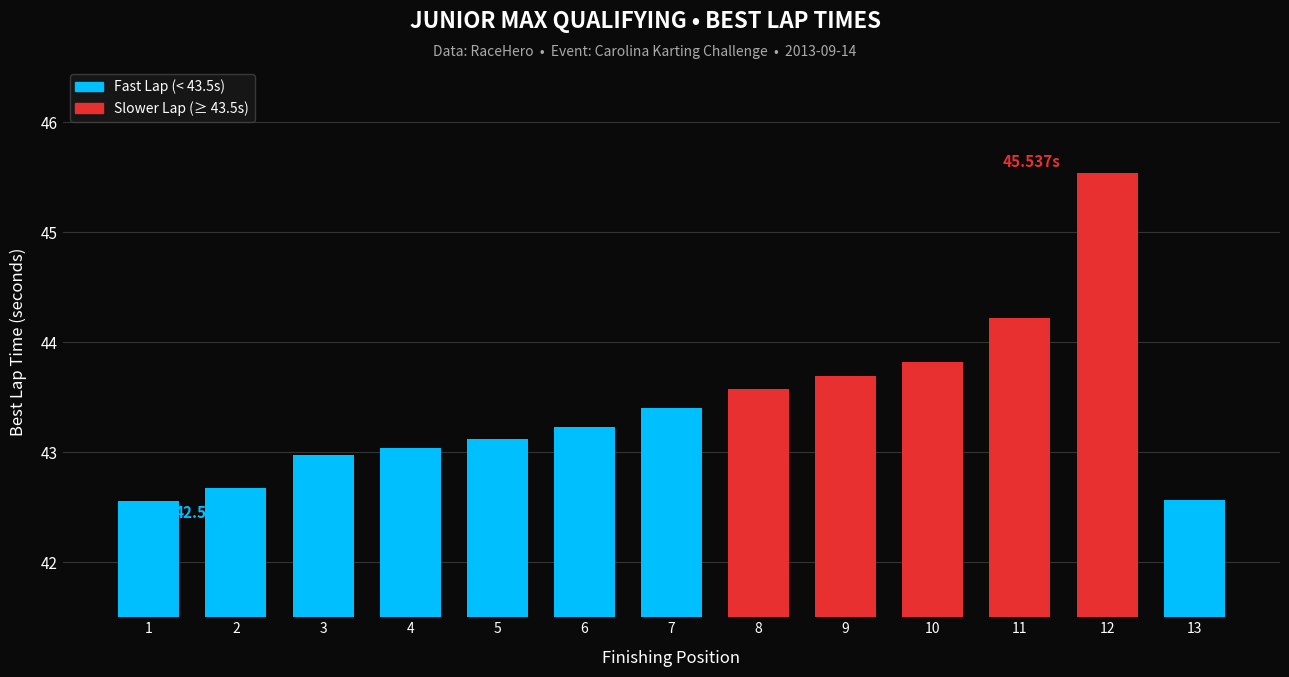

Approximately how many times larger is the value at 10 compared to 6?

1.0